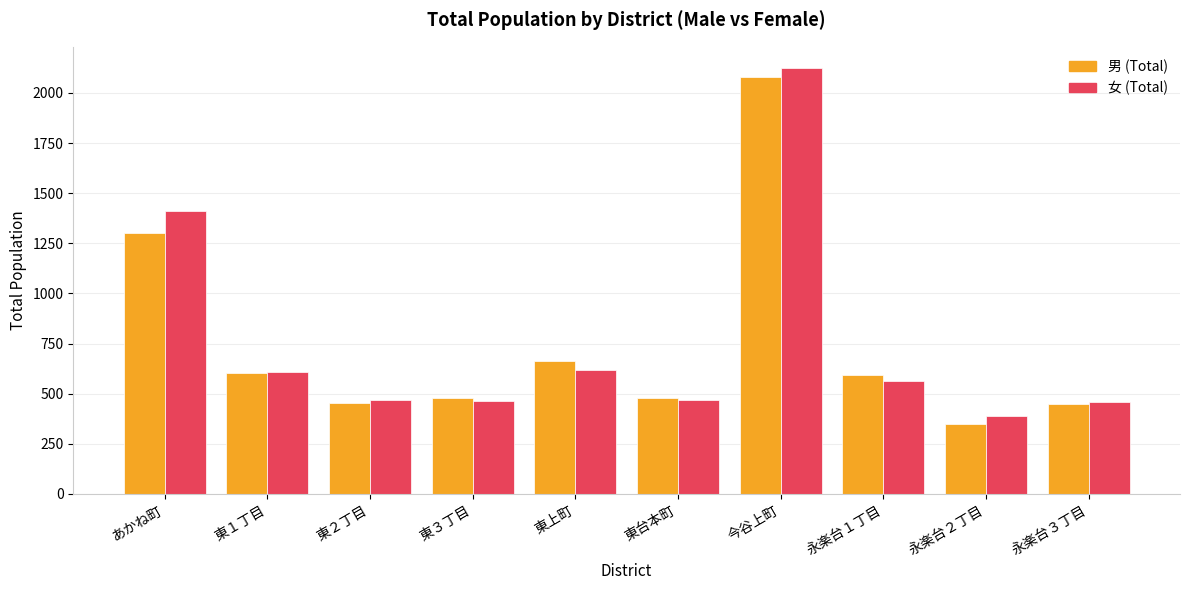

What are all the series names shown in the legend?

男 (Total), 女 (Total)